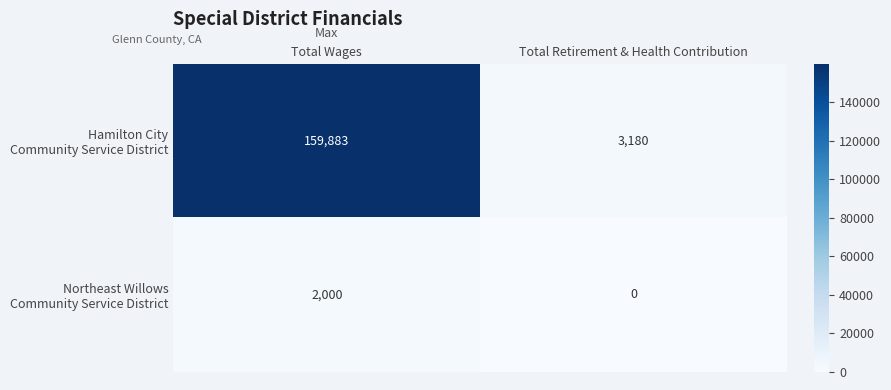

What is the difference between the highest and lowest values at Total Retirement & Health Contribution?

3180